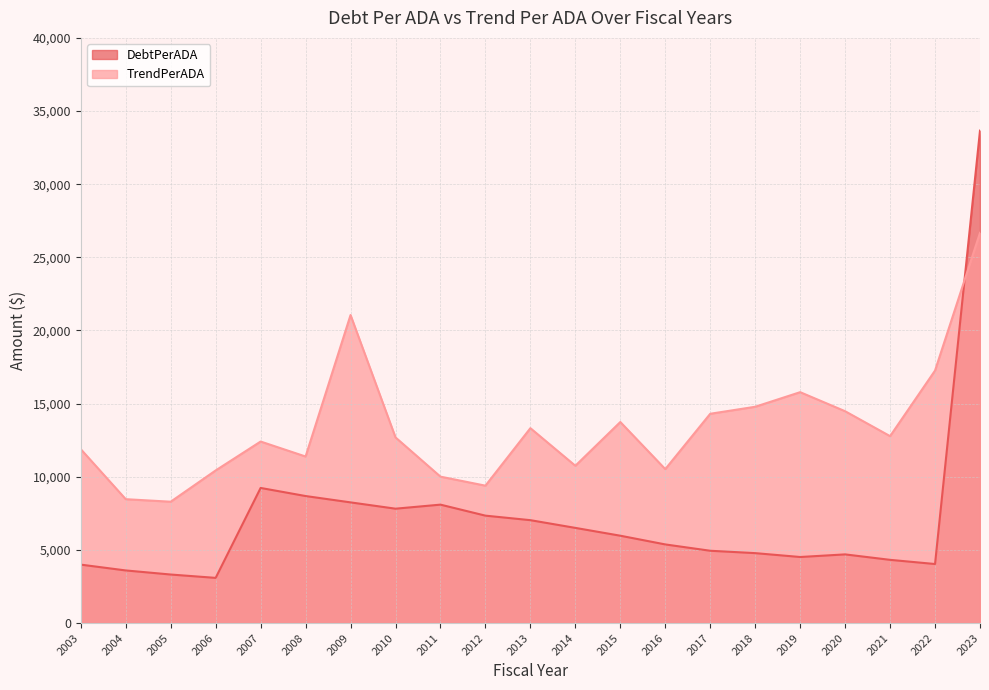

What is the smallest value displayed?

3088.6